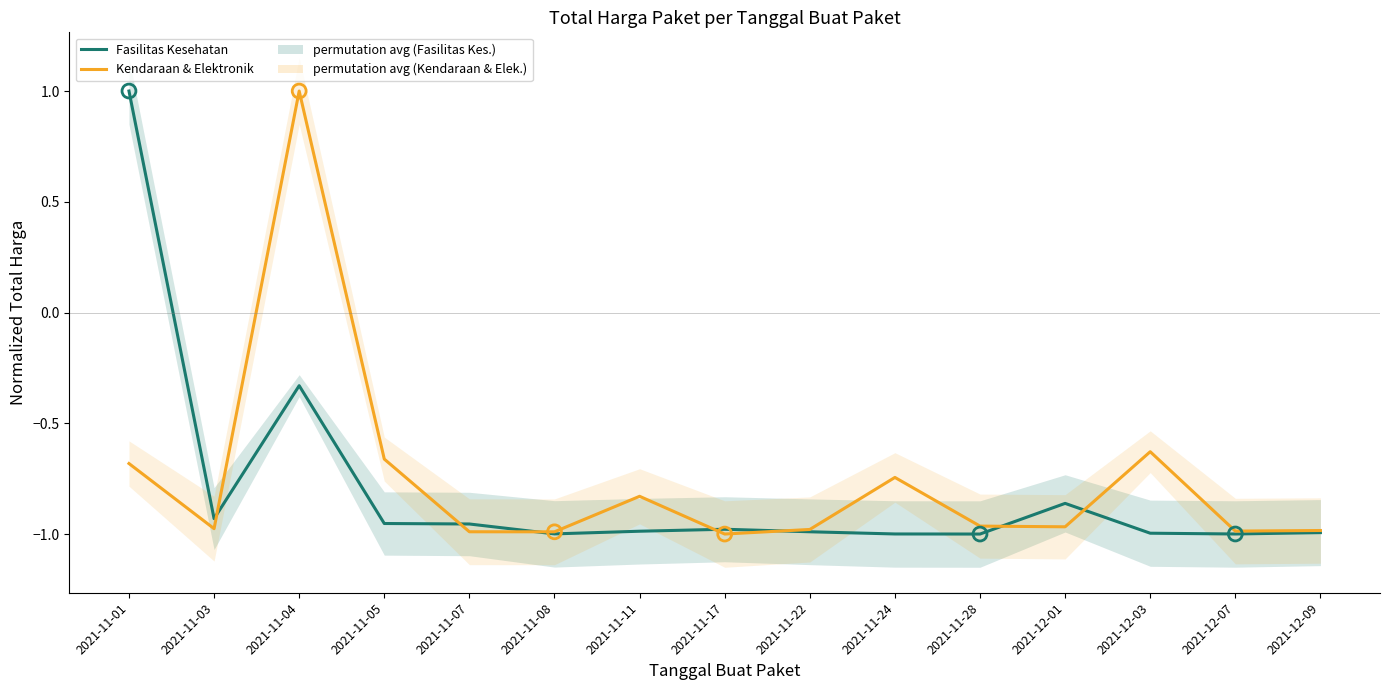

Which series contains the lowest Y value?

Fasilitas Kesehatan